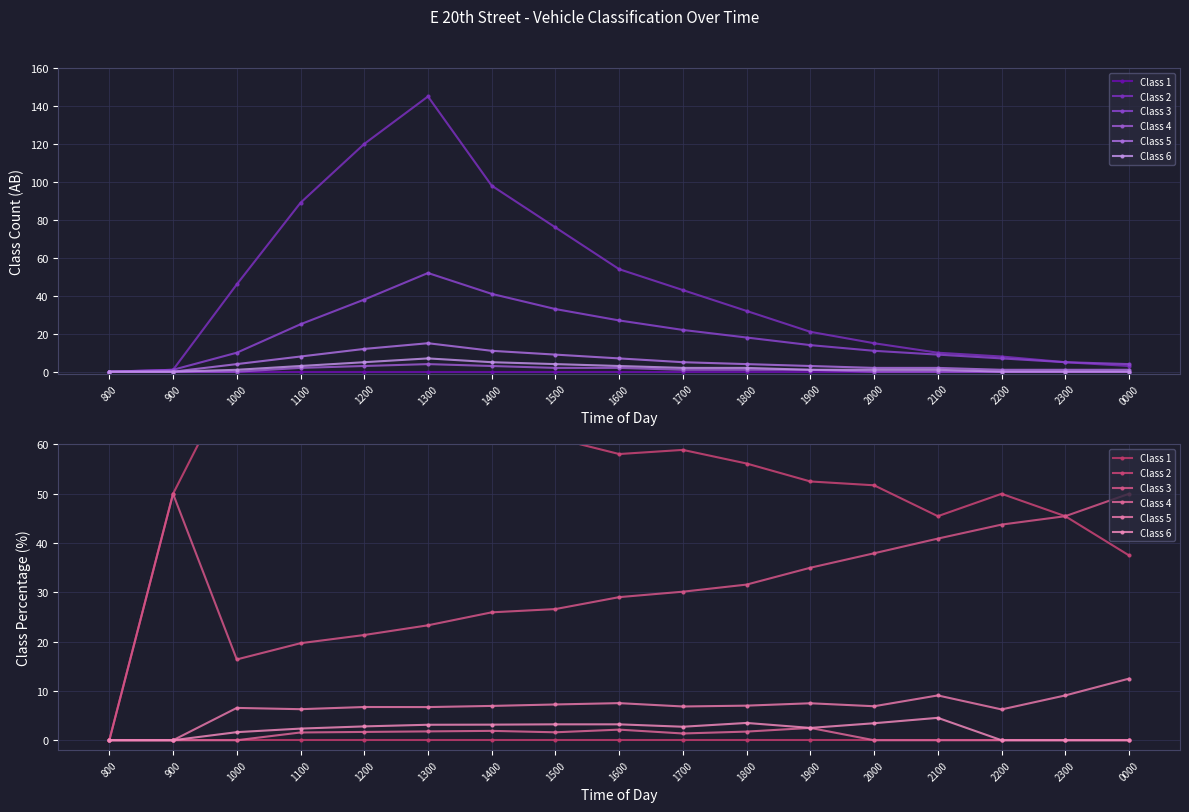

At which label does Class 5 first exceed 6?

1000